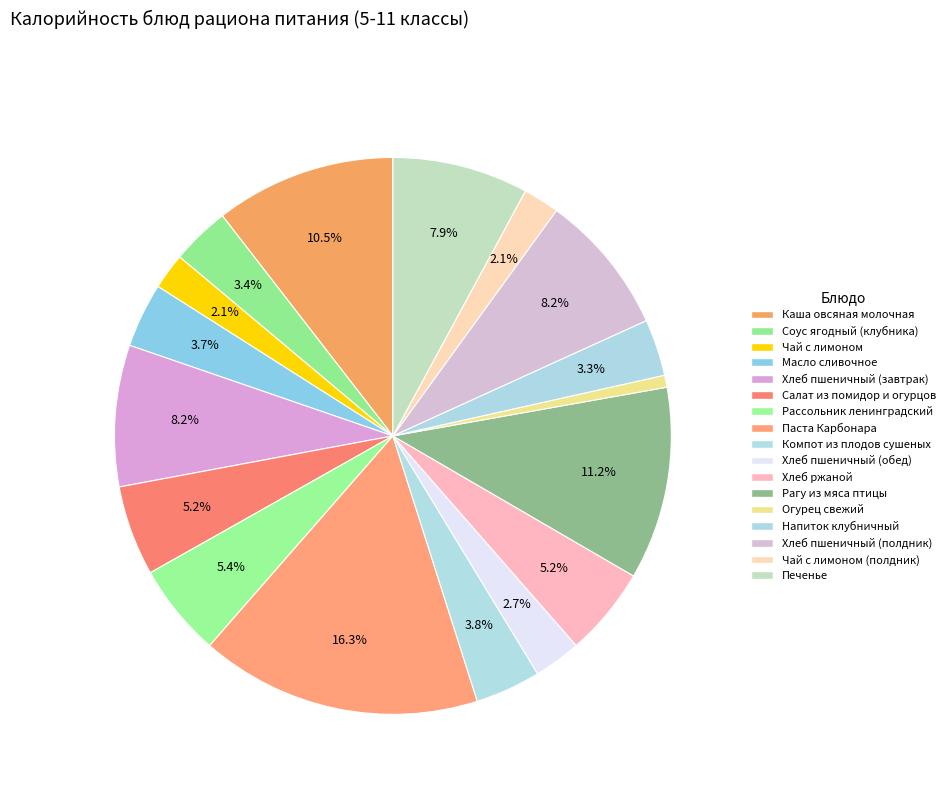

Rank the categories by value from highest to lowest.

Паста Карбонара, Рагу из мяса птицы, Каша овсяная молочная, Хлеб пшеничный (завтрак), Хлеб пшеничный (полдник), Печенье, Рассольник ленинградский, Салат из помидор и огурцов, Хлеб ржаной, Компот из плодов сушеных, Масло сливочное, Соус ягодный (клубника), Напиток клубничный, Хлеб пшеничный (обед), Чай с лимоном, Чай с лимоном (полдник), Огурец свежий